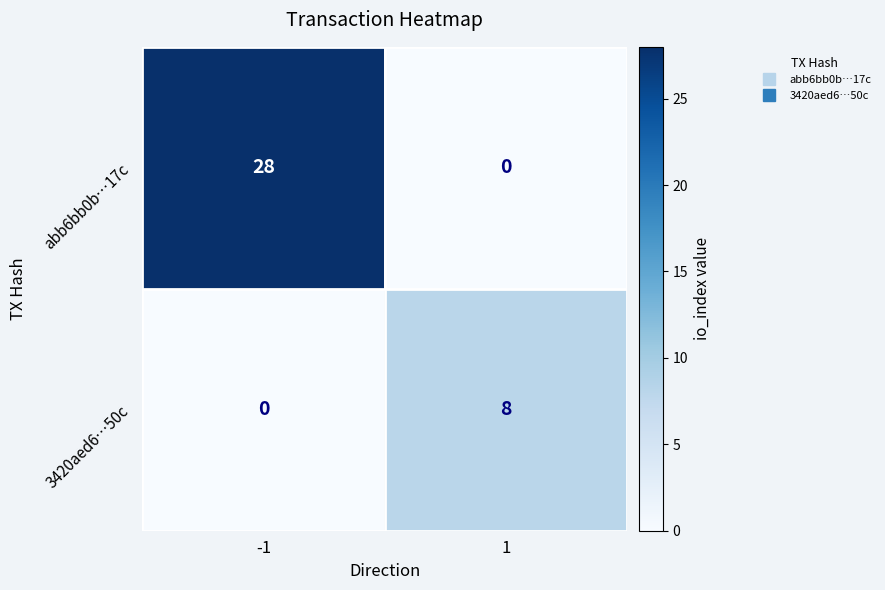

Between -1 and 1, which series saw the biggest shift?

abb6bb0b…17c